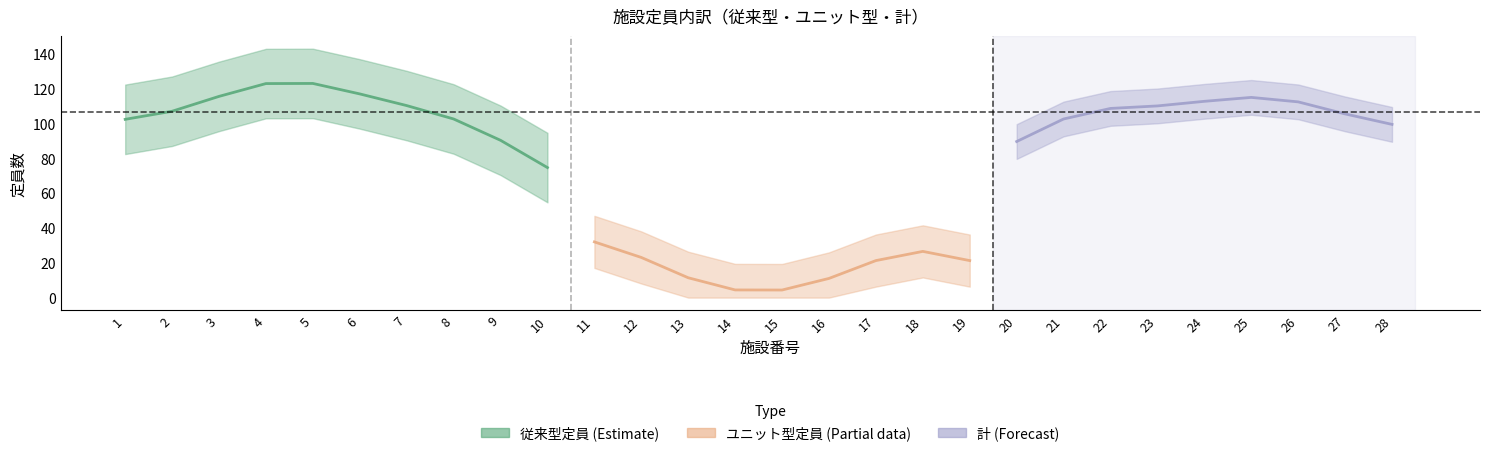

At 23, list the series in order from smallest to largest.

ユニット, 従来, 計